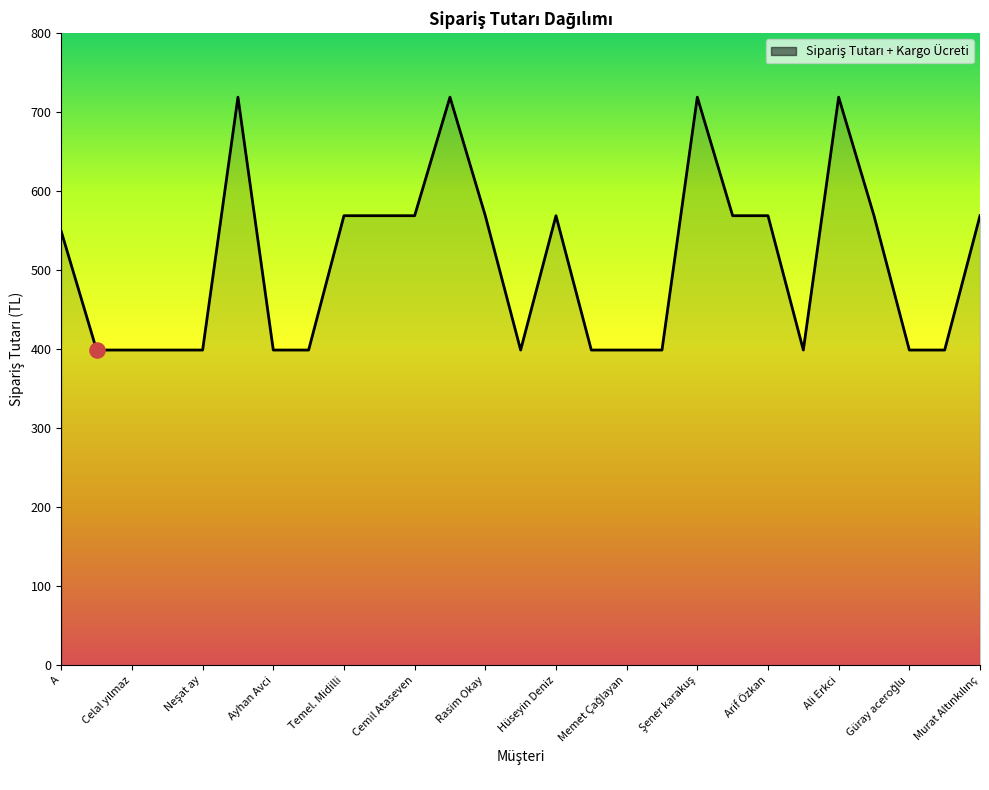

What is the difference between the maximum and minimum values?

320